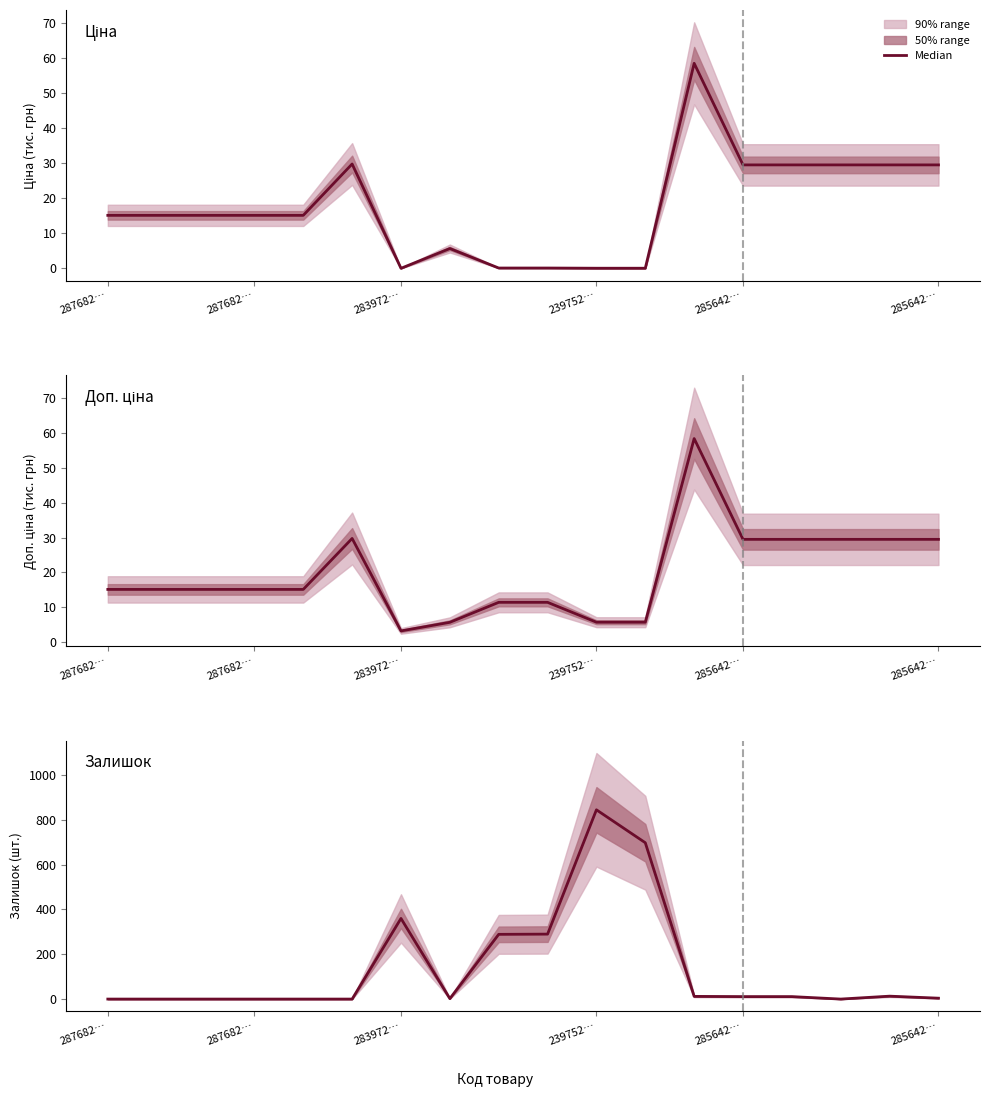

Count the number of data series in this chart.

3